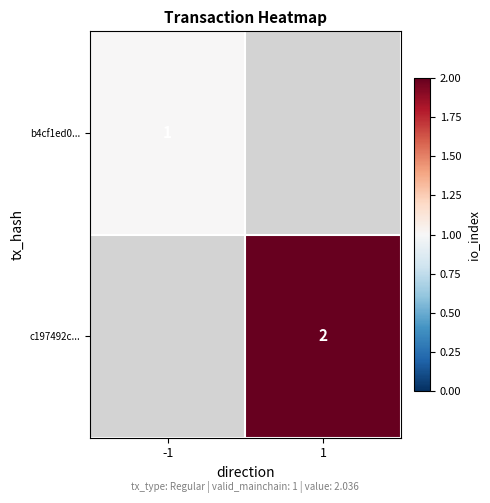

At which category does the chart reach its minimum across all series?

-1